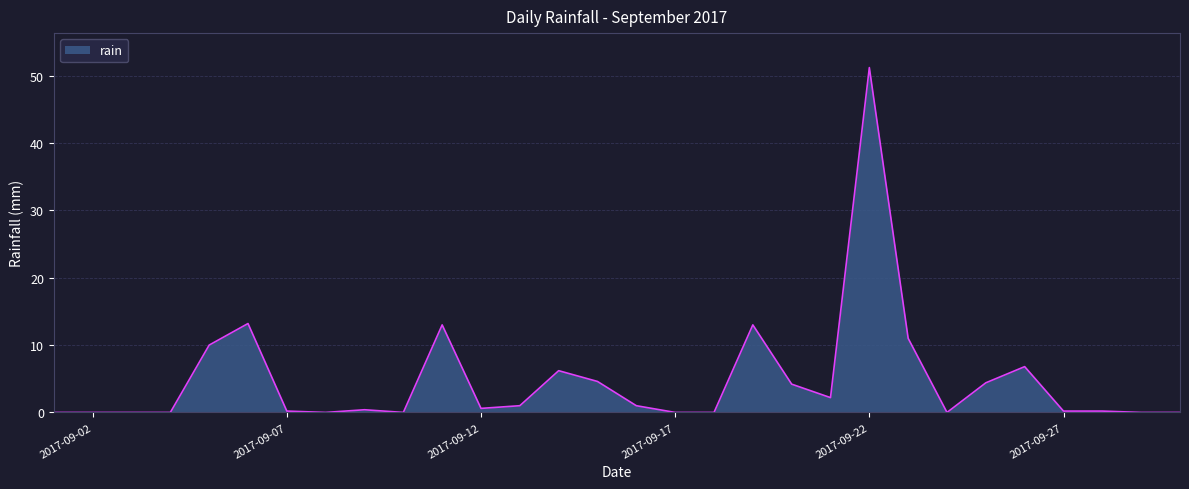

How many lines are shown in the chart?

1